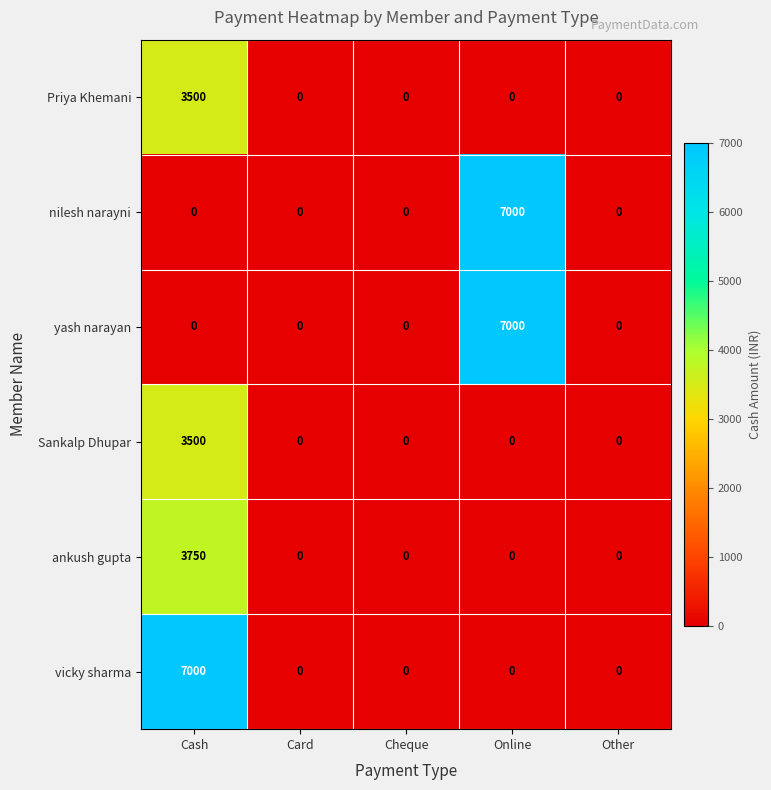

What is the difference between the maximum and minimum values in the yash narayan series?

7000